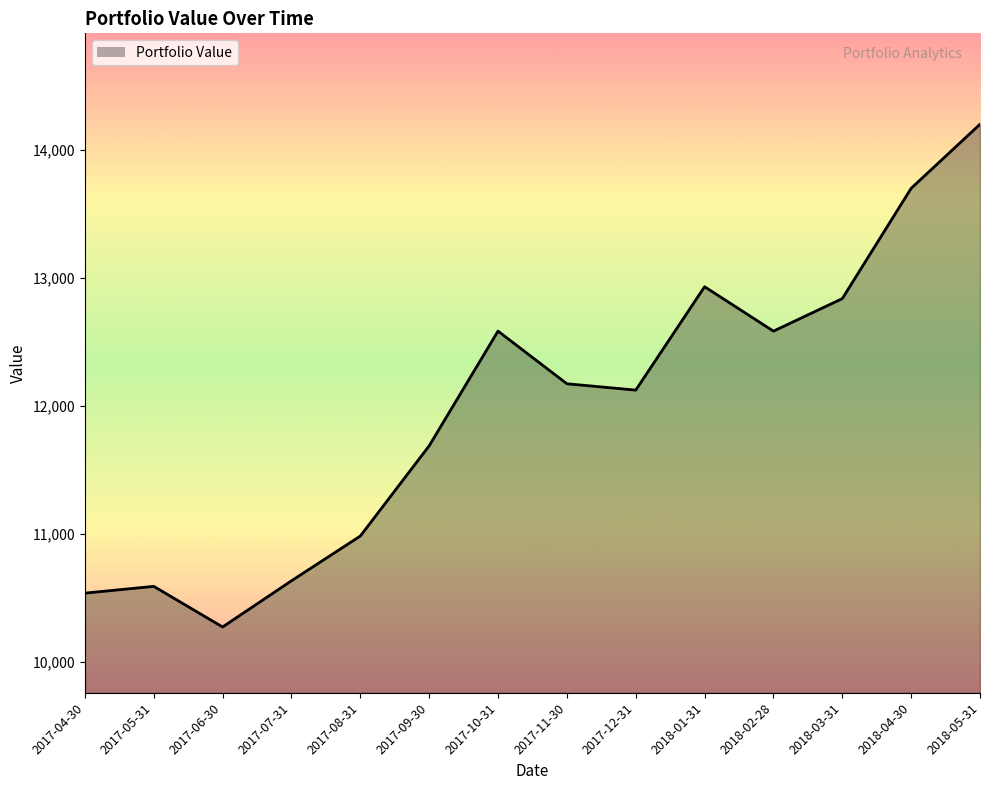

How many lines are shown in the chart?

1